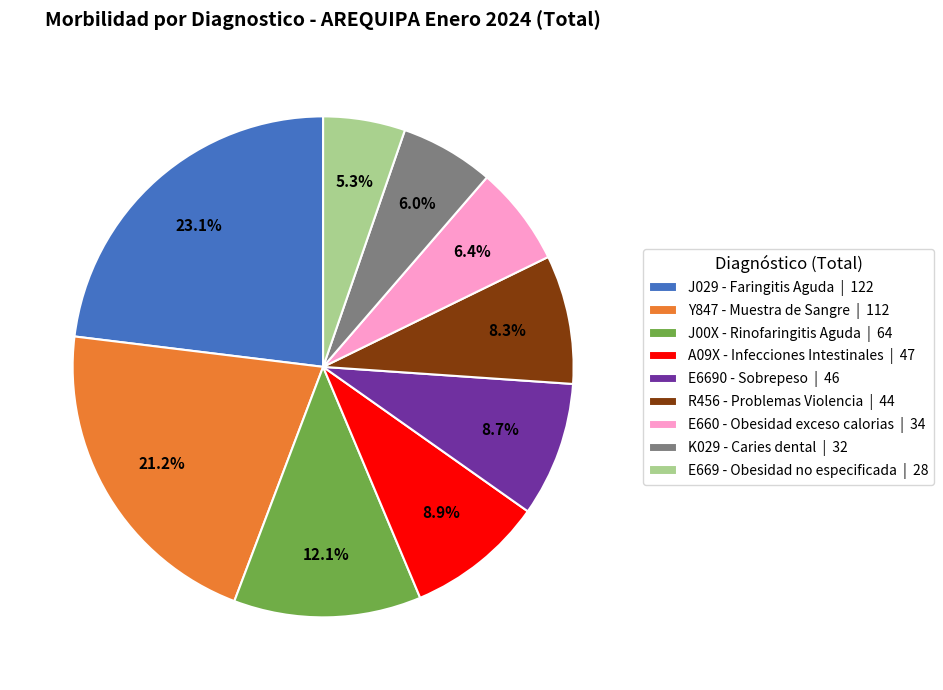

Which slice is the largest?

J029 - Faringitis Aguda